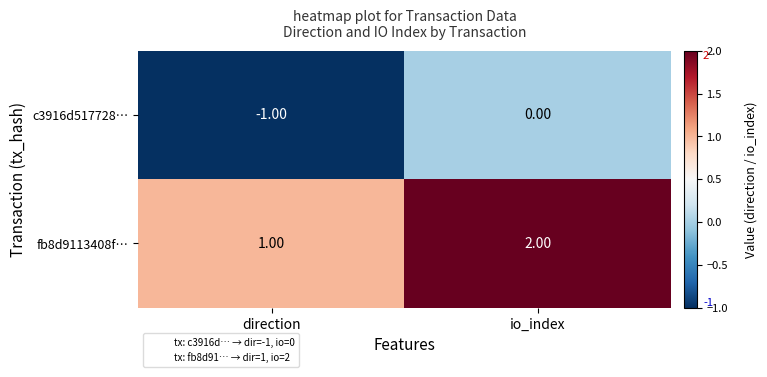

At how many categories does at least one series exceed 0?

2